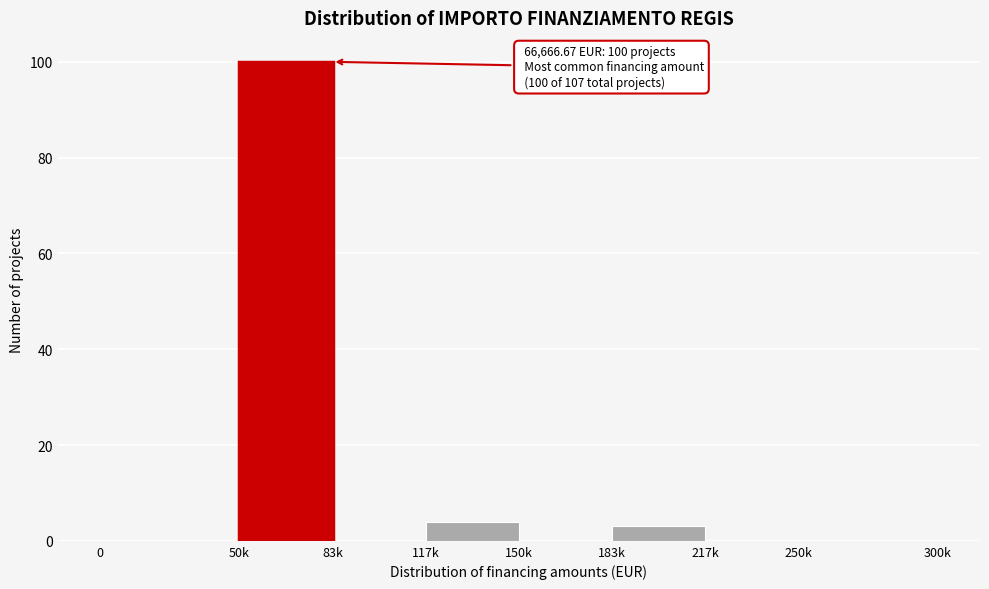

Reading left to right, extract all data points from this chart.

0=0	50k=100	83k=0	117k=4	150k=0	183k=3	217k=0	250k=0